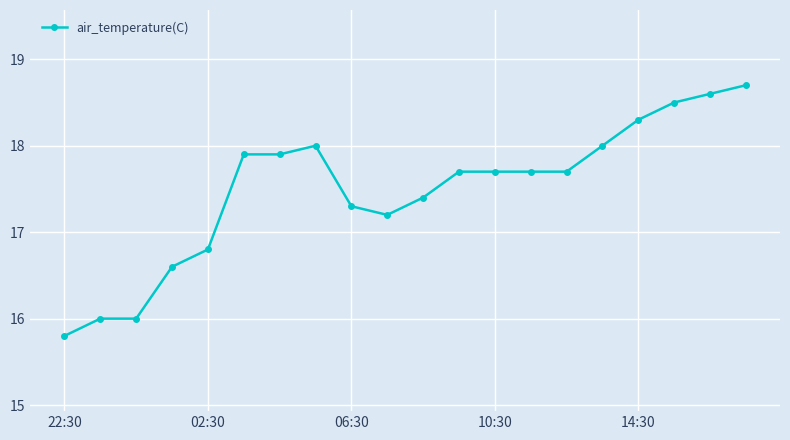

What is the sum of all values?

349.8